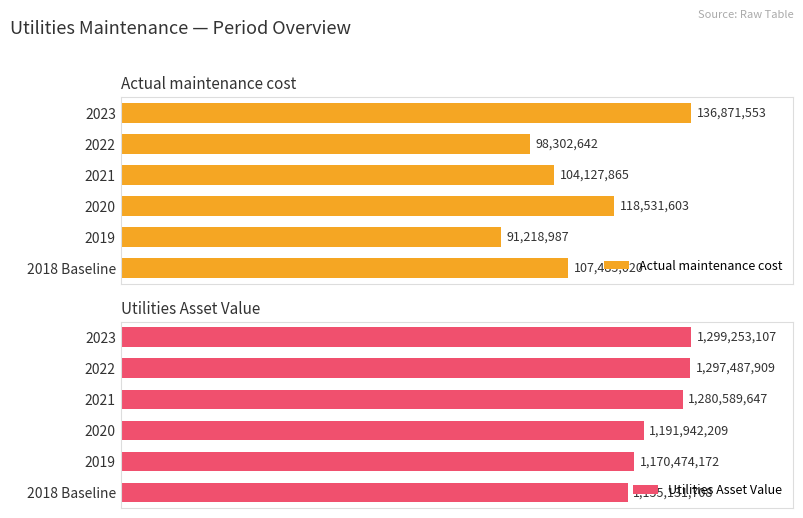

Which series has the largest range (max minus min)?

Utilities Asset Value